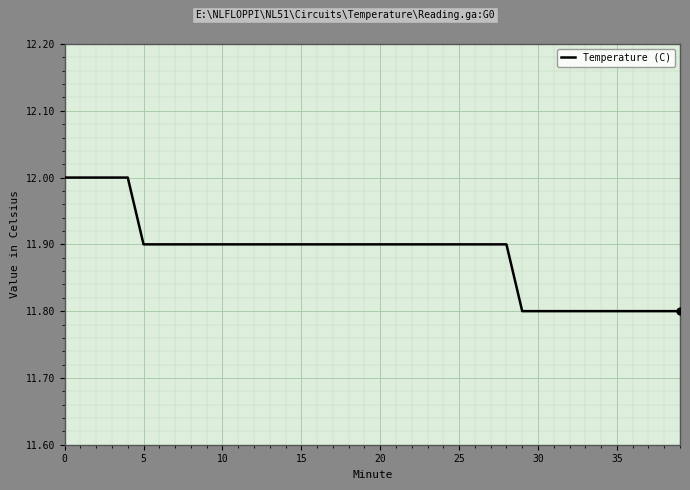

What is the maximum value shown in the chart?

12.0